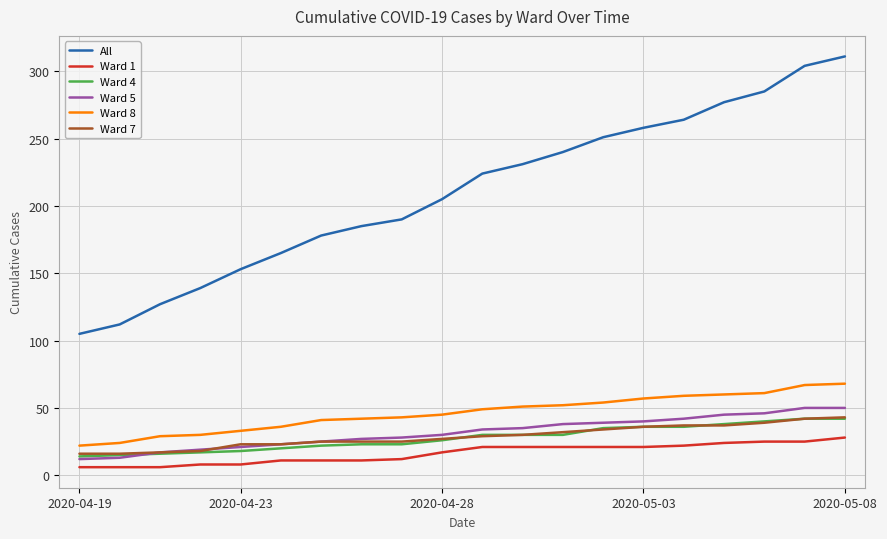

True or false: Ward 5 and All cross at least once.

False